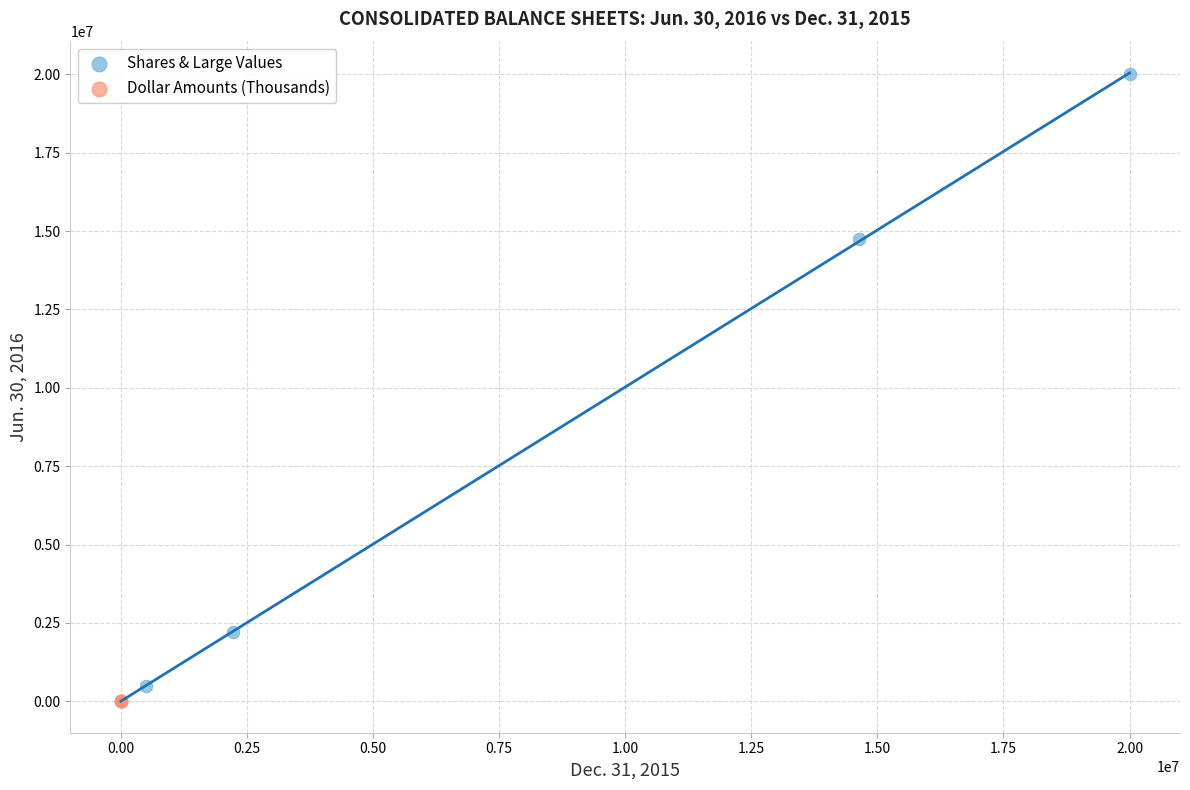

What are all the series names shown in the legend?

Shares & Large Values, Dollar Amounts (Thousands)